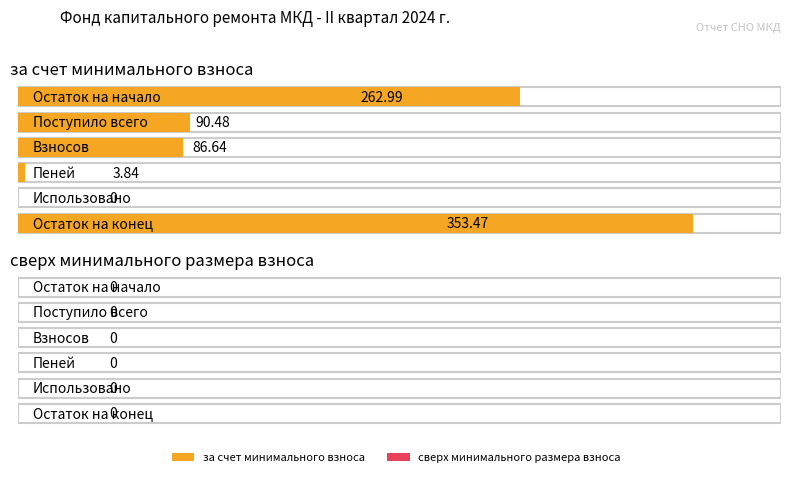

What is the greatest value displayed?

353.5